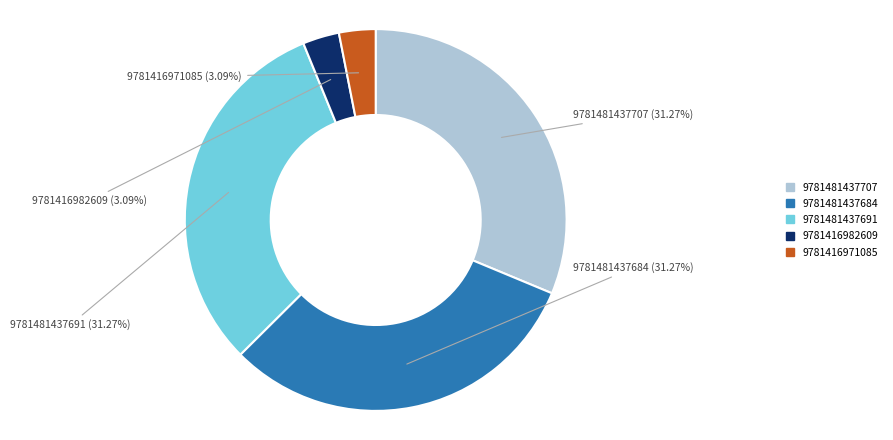

Is there any slice that represents more than half of the pie?

No